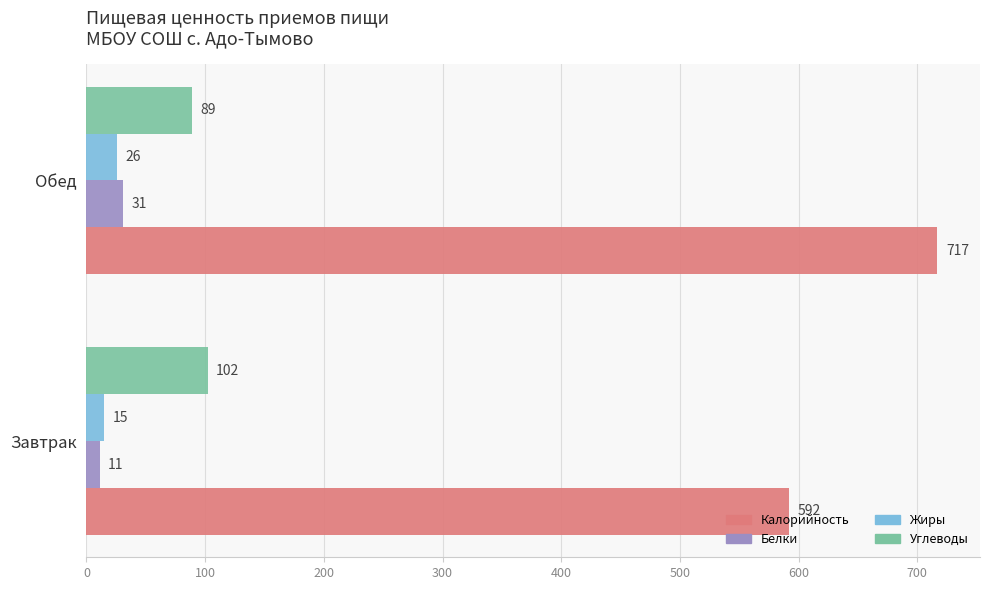

What is the sum of all Белки values?

42